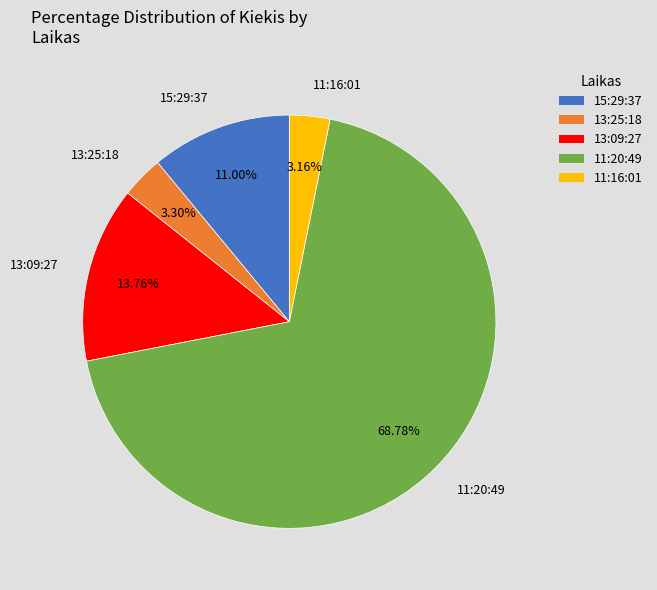

To the nearest percent, what is the difference between the 13:09:27 and 13:25:18 slice percentages?

10%